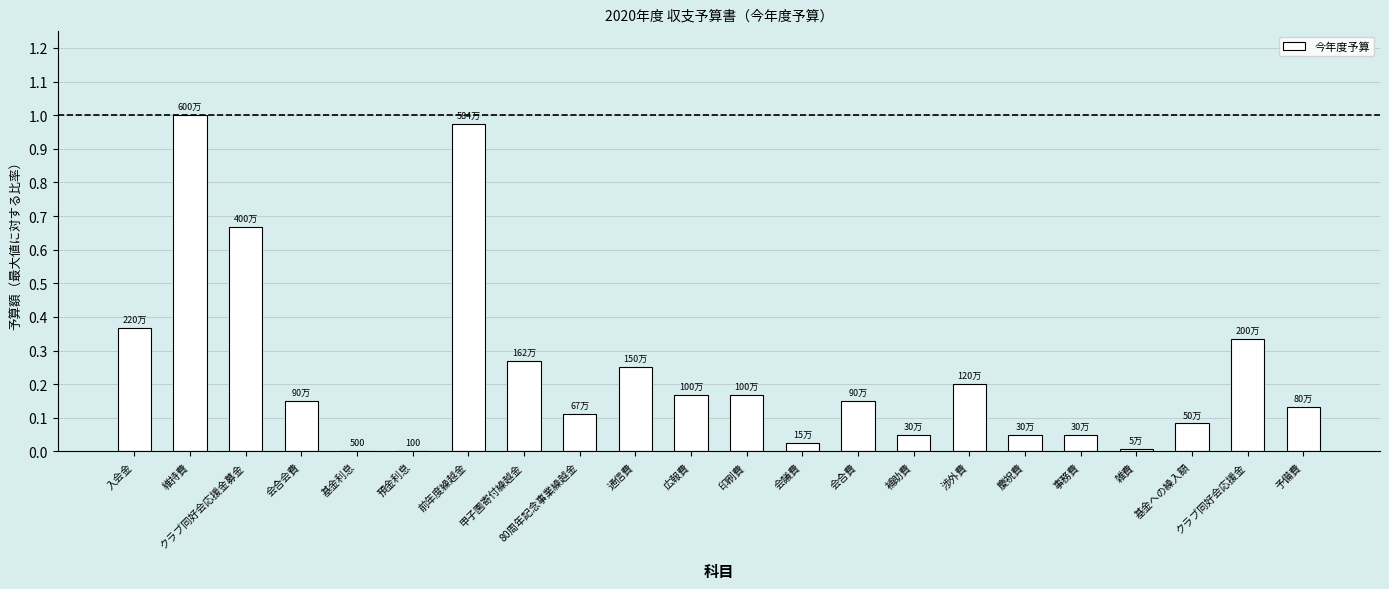

Which has a higher value, 雑費 or 渉外費?

渉外費